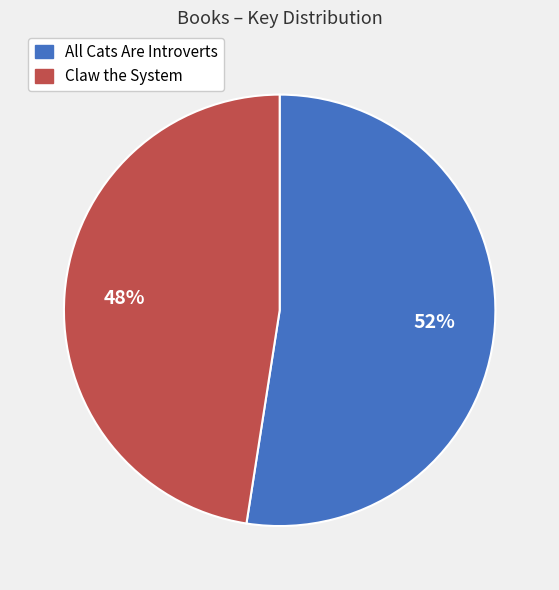

Approximately how many times larger is the value at Claw the System compared to All Cats Are Introverts?

0.9